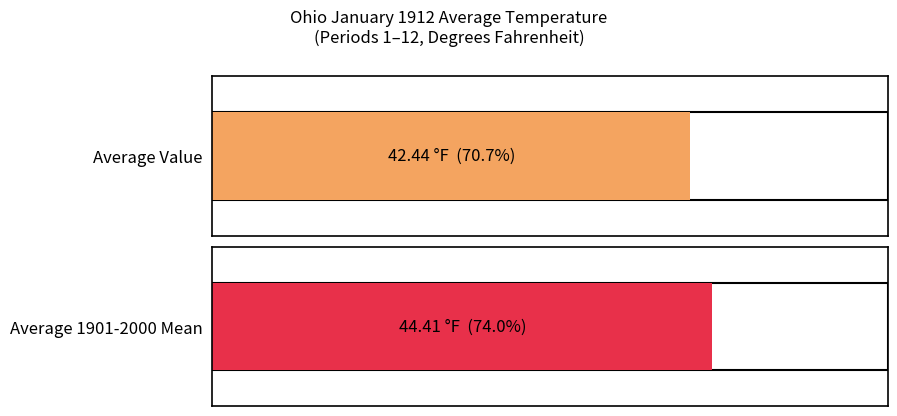

How many series are shown in this chart?

2